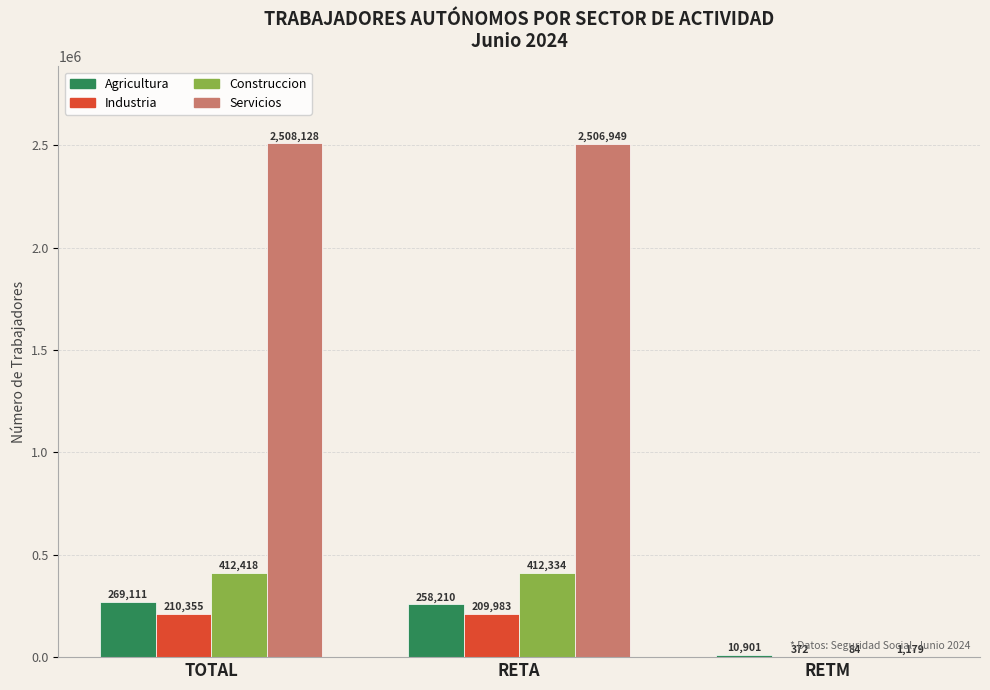

Which series changed the most between RETA and RETM?

Servicios